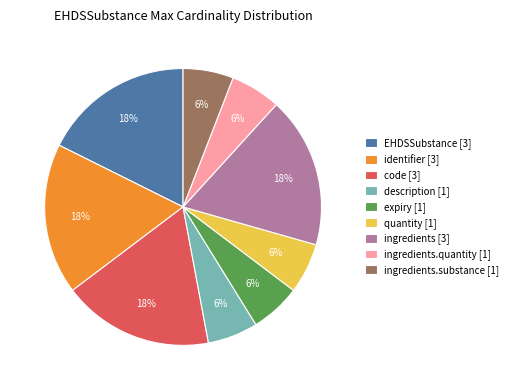

How many slices are in this pie chart?

9